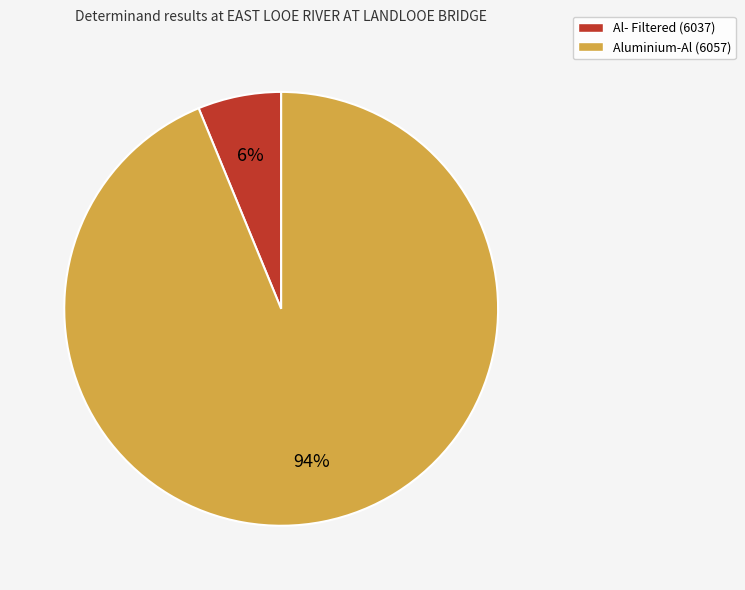

Do Al- Filtered (6037) and Aluminium-Al (6057) together represent more than half of the pie?

Yes